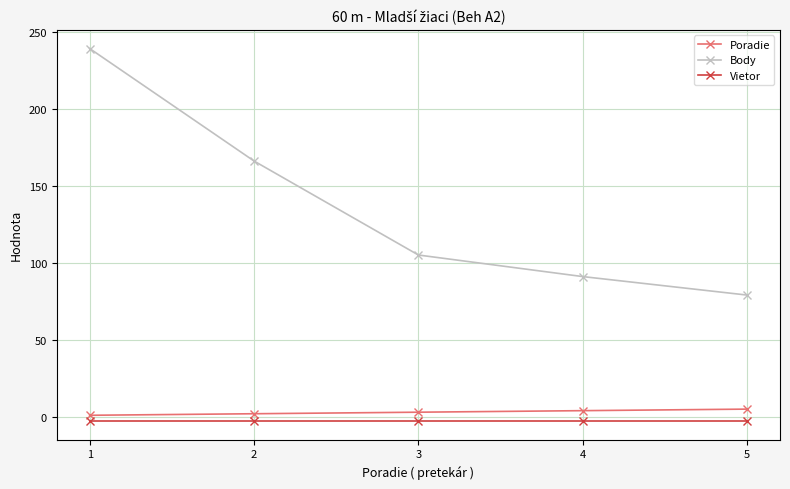

Is this an area chart (filled region under the line)?

No